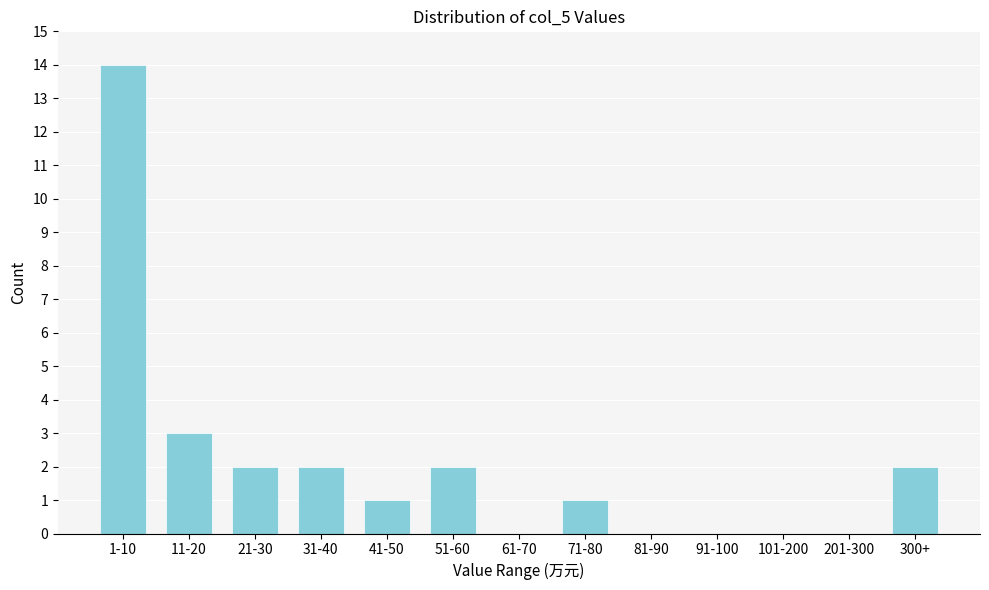

Reading left to right, list all the values displayed in this chart.

1-10=14	11-20=3	21-30=2	31-40=2	41-50=1	51-60=2	61-70=0	71-80=1	81-90=0	91-100=0	101-200=0	201-300=0	300+=2